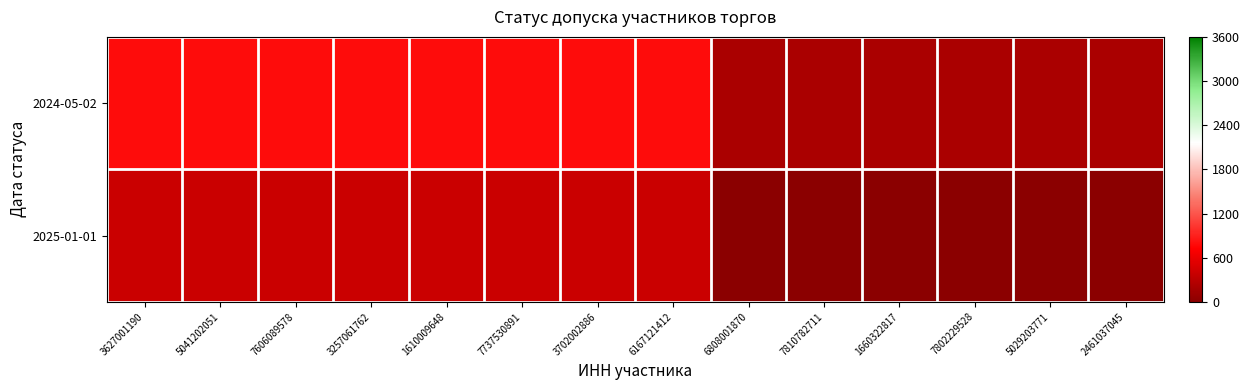

Reading left to right, list all the values displayed in this chart.

2024-05-02: 3627001190=800	5041202051=800	7606089578=800	3257061762=800	1610009648=800	7737530891=800	3702002886=800	6167121412=800	6808001870=200	7810782711=200	1660322817=200	7802229528=200	5029203771=200	2461037045=200
2025-01-01: 3627001190=400	5041202051=400	7606089578=400	3257061762=400	1610009648=400	7737530891=400	3702002886=400	6167121412=400	6808001870=0	7810782711=0	1660322817=0	7802229528=0	5029203771=0	2461037045=0